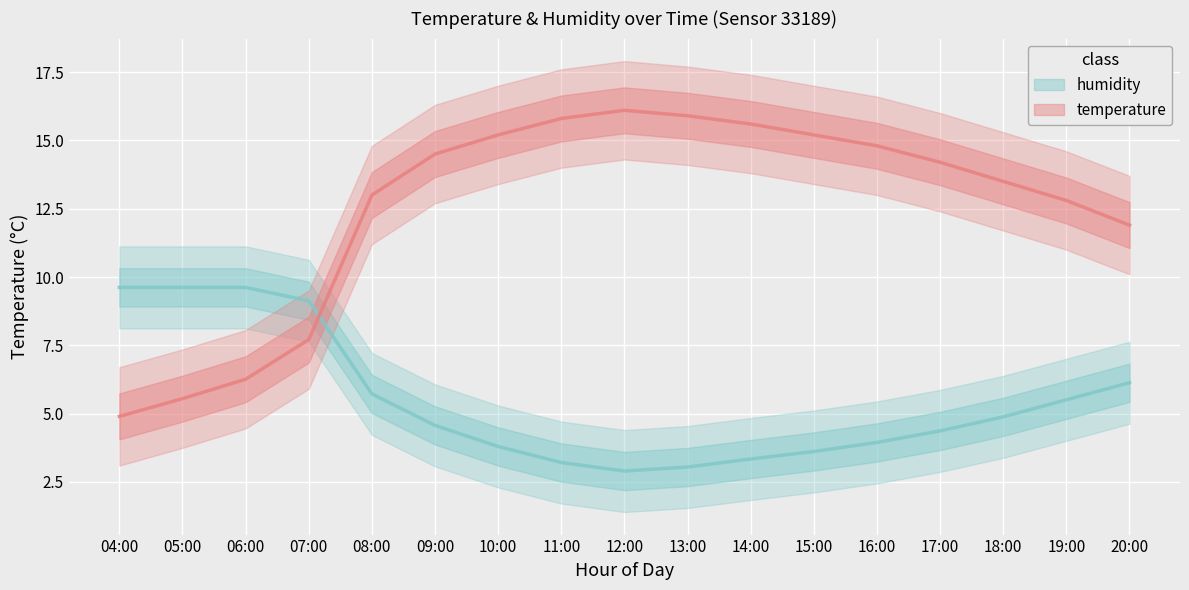

What is the difference between the second highest and second lowest values in the humidity series?

6.6